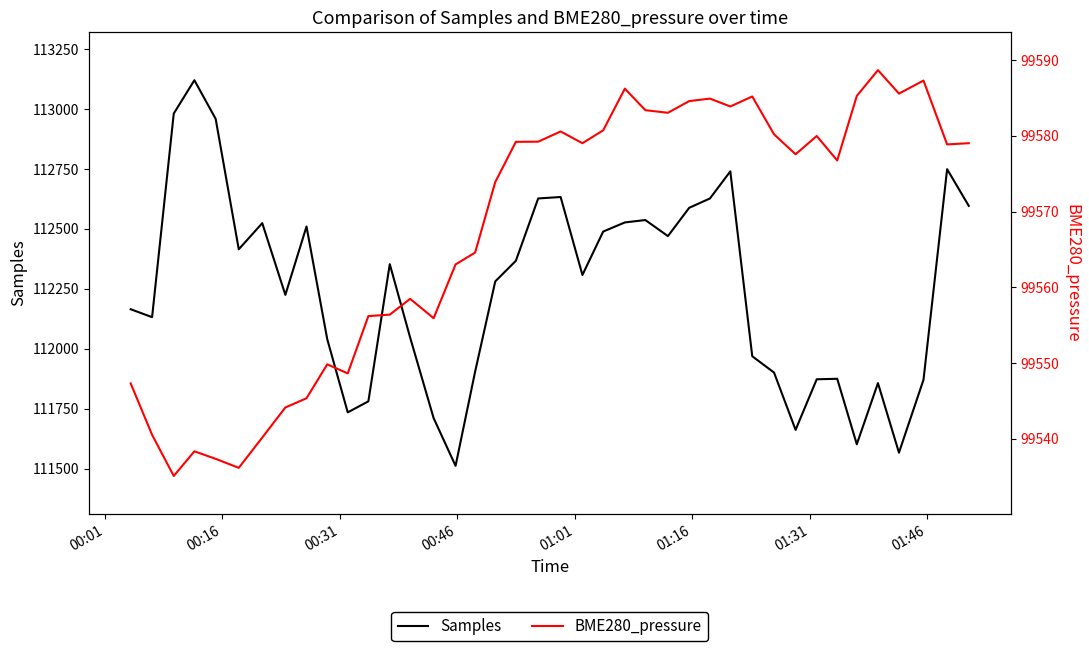

How many interior local peaks does the Samples series have?

10